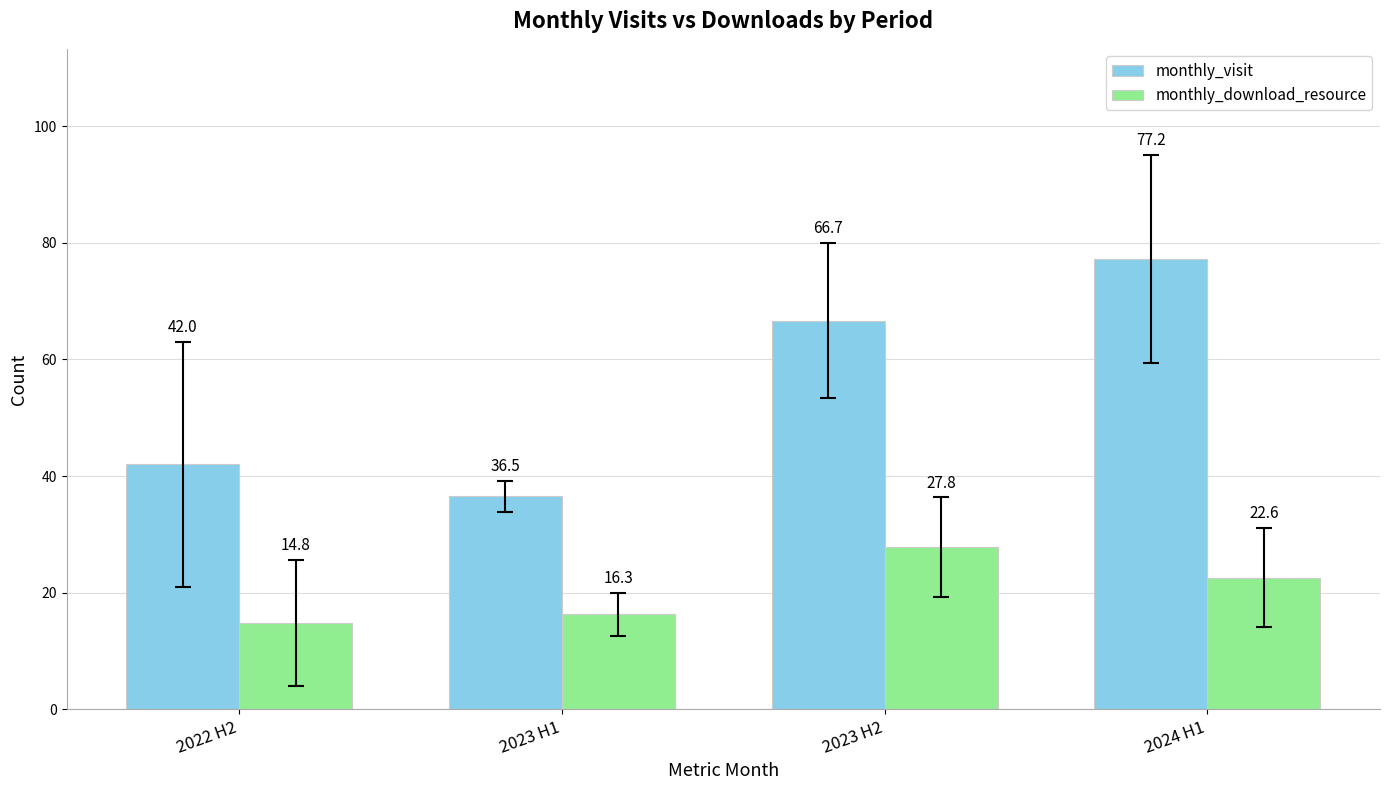

What is the maximum value for monthly_download_resource?

27.8